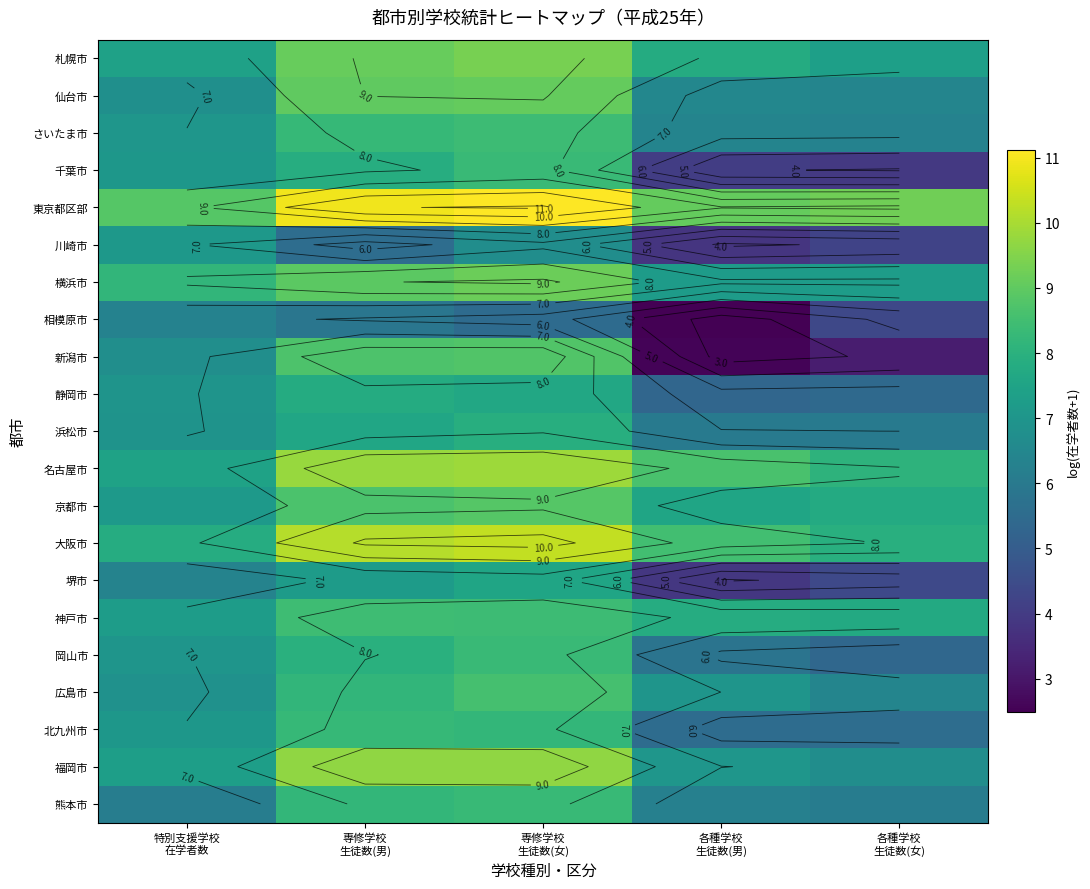

What is the difference between the 千葉市 values at 特別支援学校 在学者数 and 各種学校 生徒数(女)?

3.1